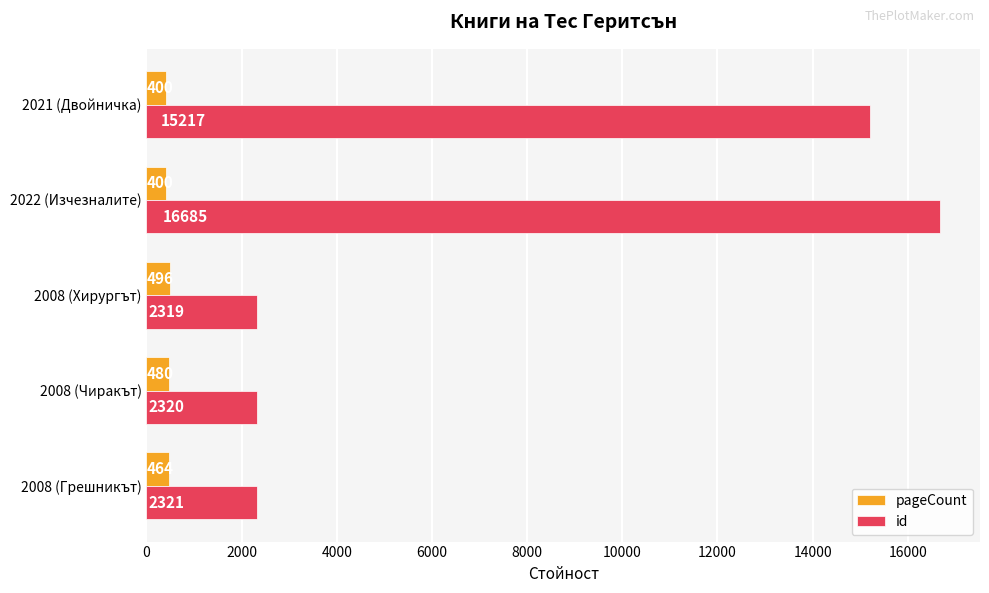

Count the pageCount values in the range 400 to 480.

4